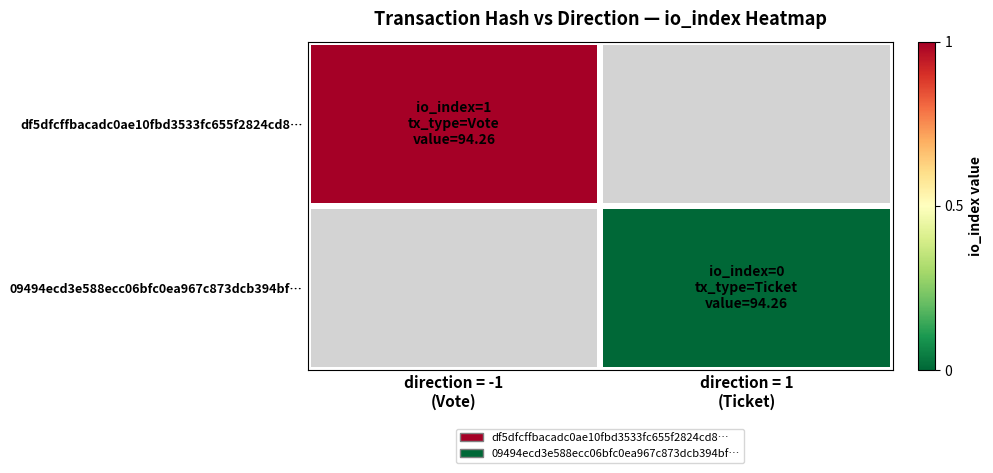

At how many categories does at least one series exceed 0?

1